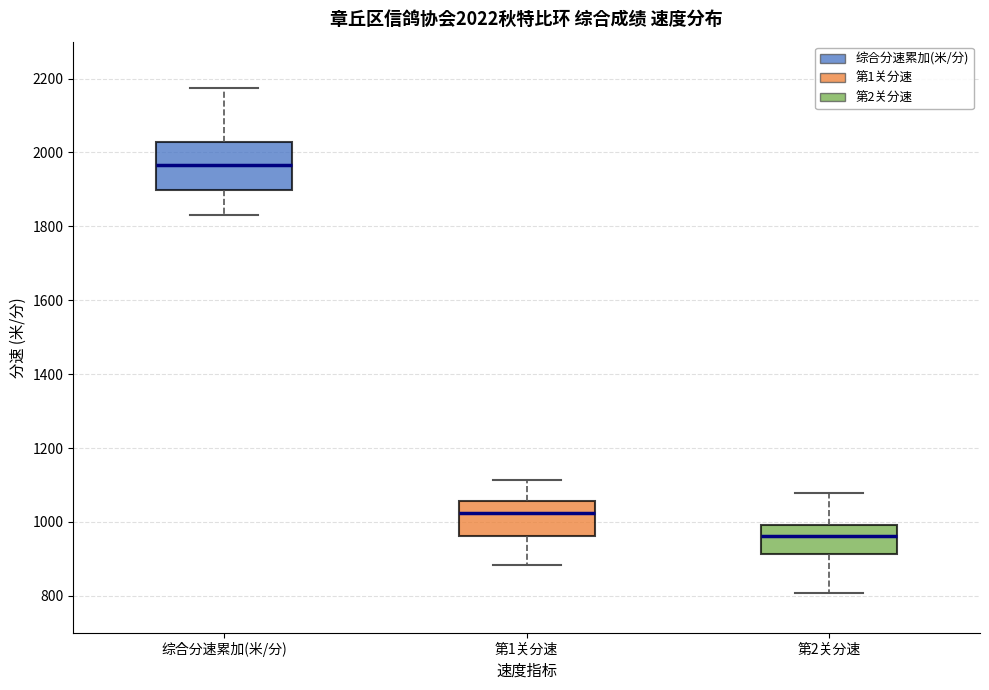

Which box's median line is the highest?

综合分速累加(米/分)